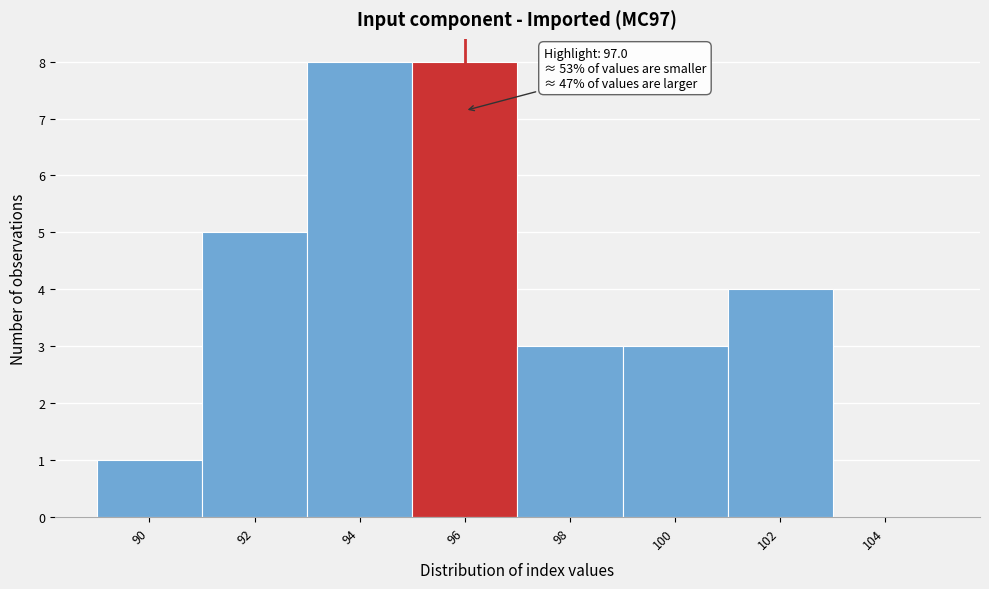

Reading left to right, list all the values displayed in this chart.

90=1	92=5	94=8	96=8	98=3	100=3	102=4	104=0